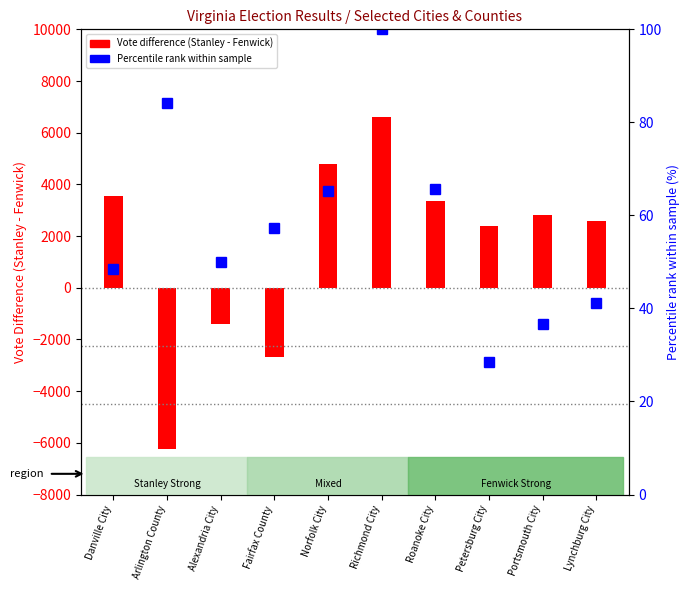

At which category does the chart reach its peak across all series?

Richmond City